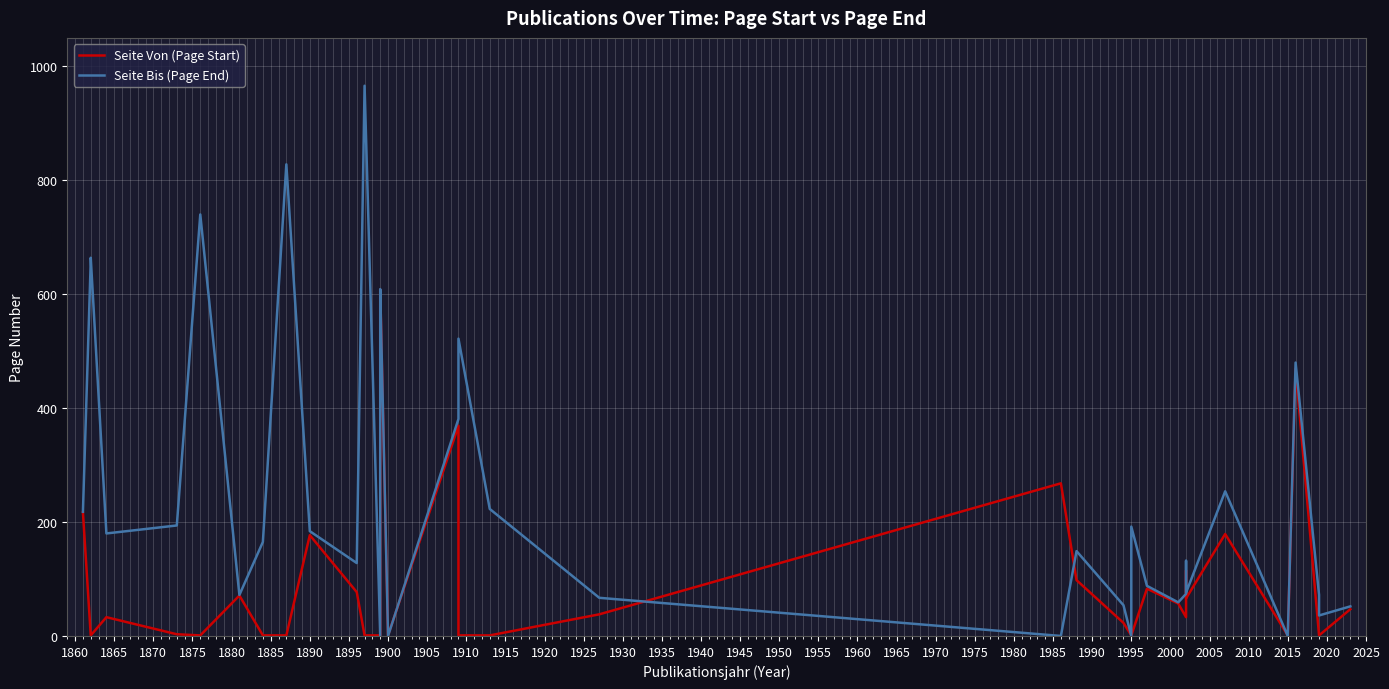

At how many categories does at least one series exceed 911?

1